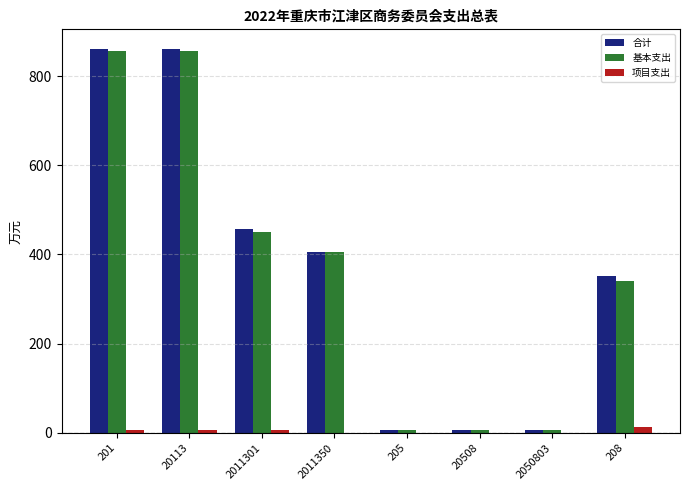

What is the sum of all 基本支出 values?

2924.2